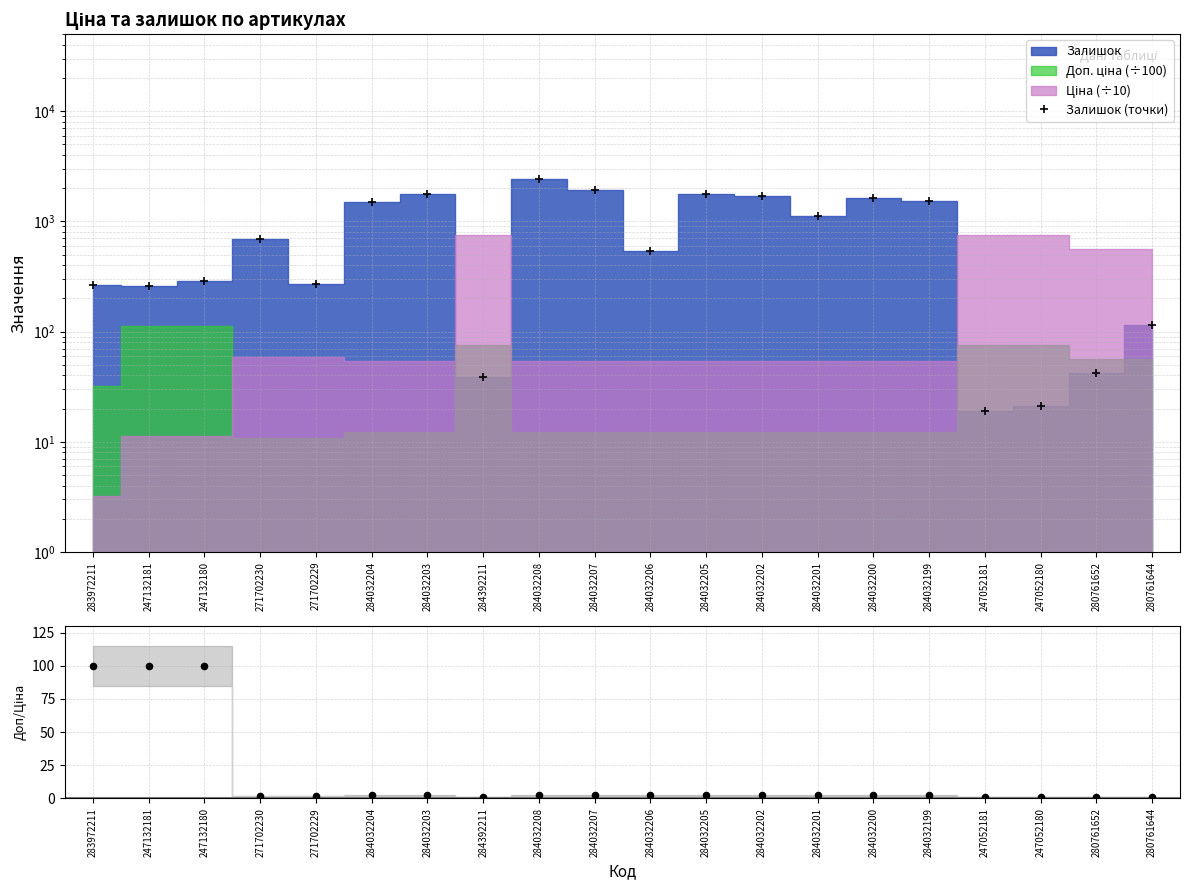

At how many categories does at least one series exceed 715?

9